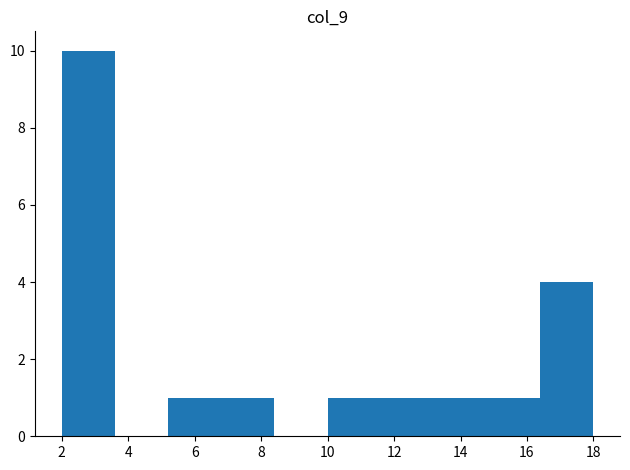

Over which range of the x-axis is the bar tallest?

2.0 to 3.6